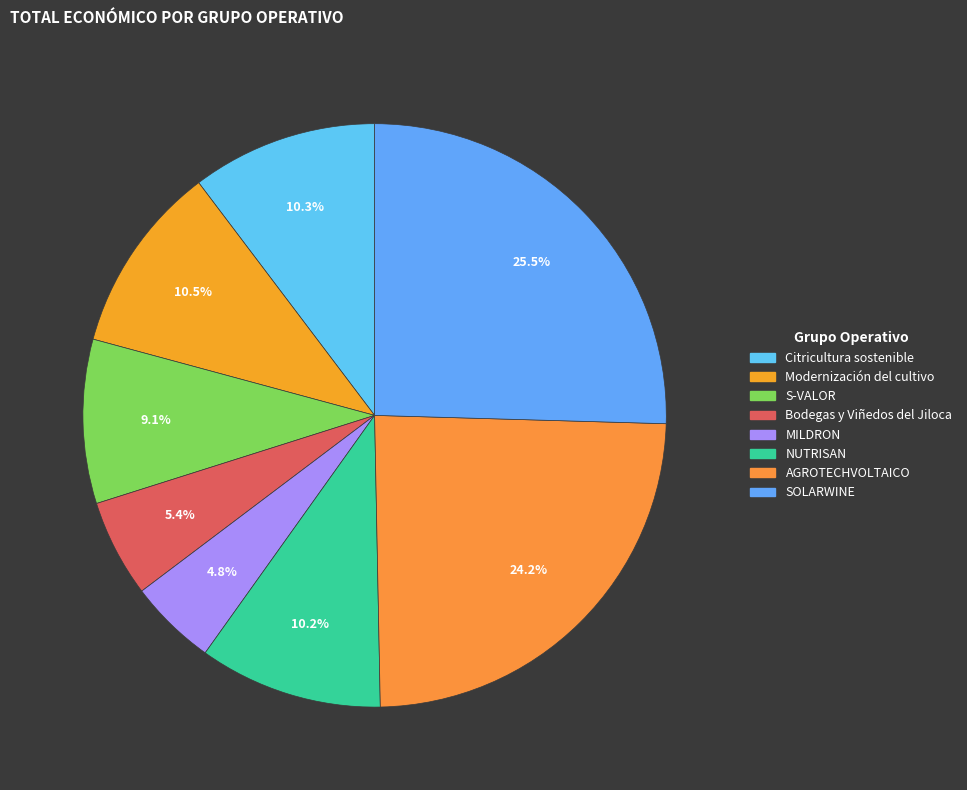

To the nearest percent, what portion does Citricultura sostenible represent?

10%